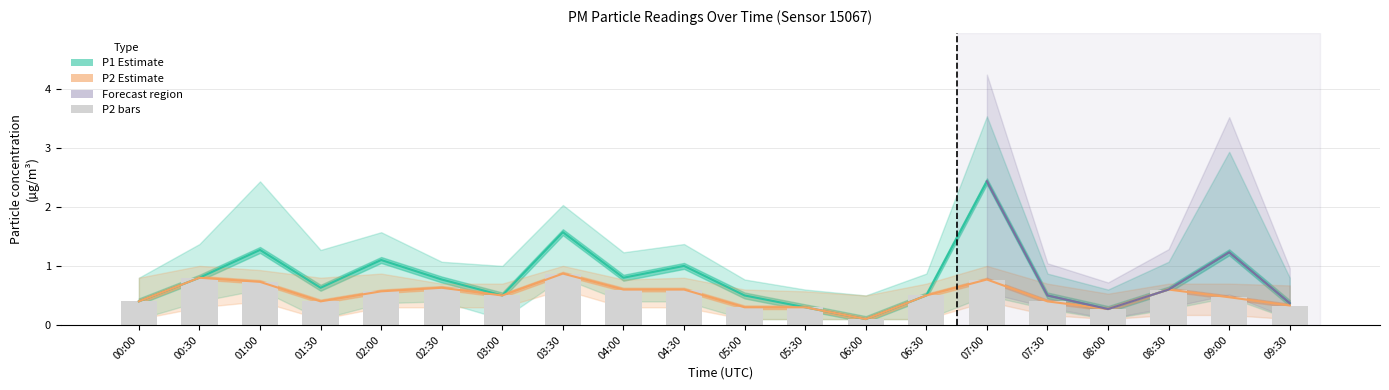

At which label does P1 reach its minimum?

06:00